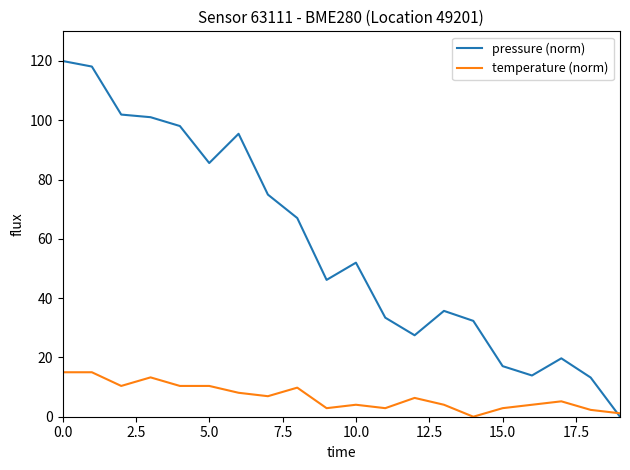

What is the difference between the maximum and second lowest values in the pressure (norm) series?

106.8